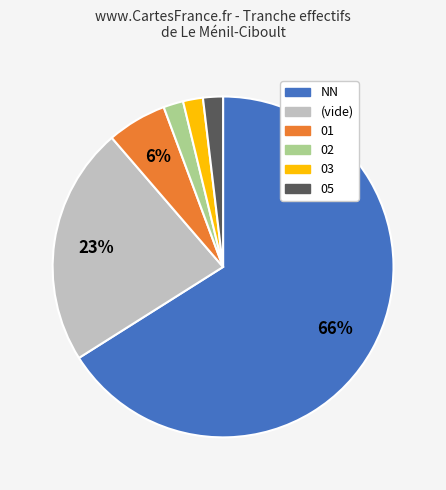

What is the majority slice?

NN